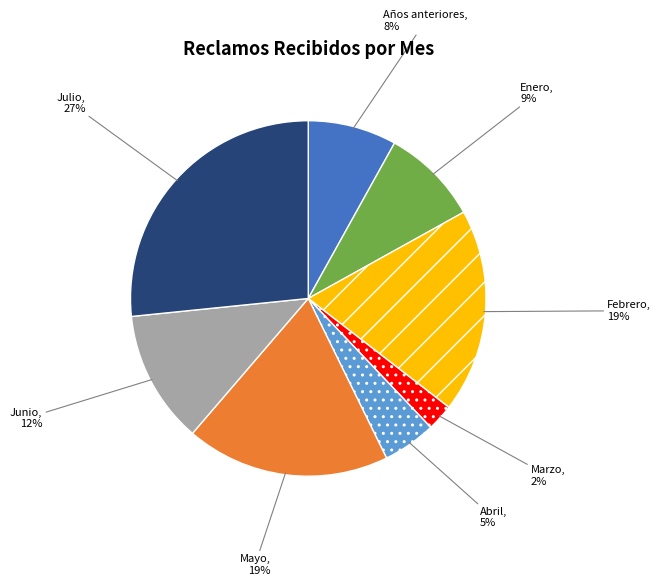

Which slice is the smallest?

Marzo